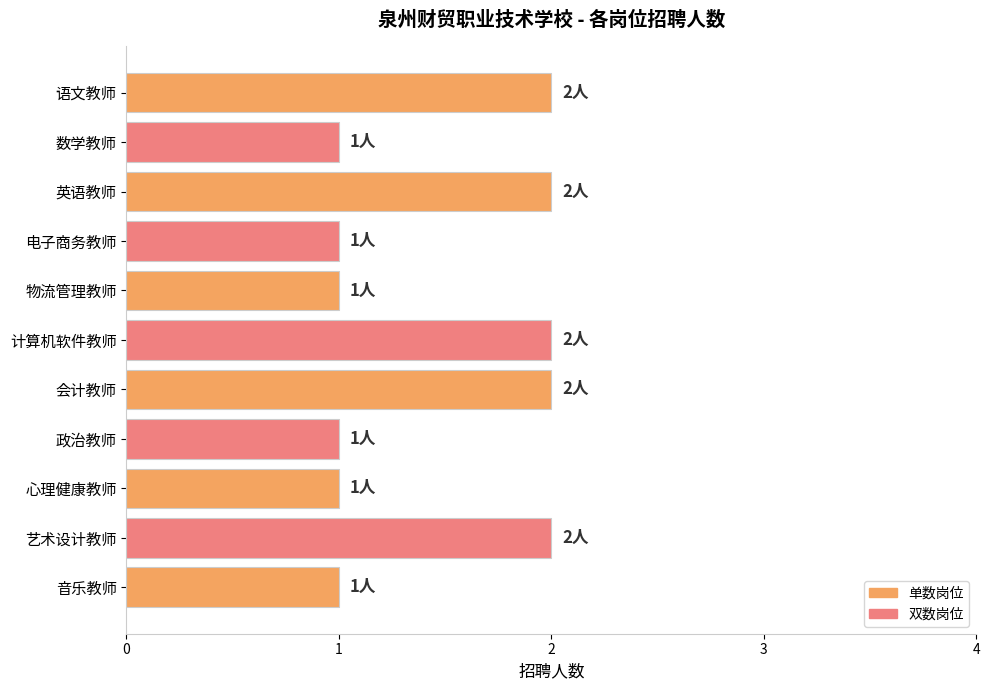

Reading top to bottom, extract all data points from this chart.

2	1	2	1	1	2	2	1	1	2	1